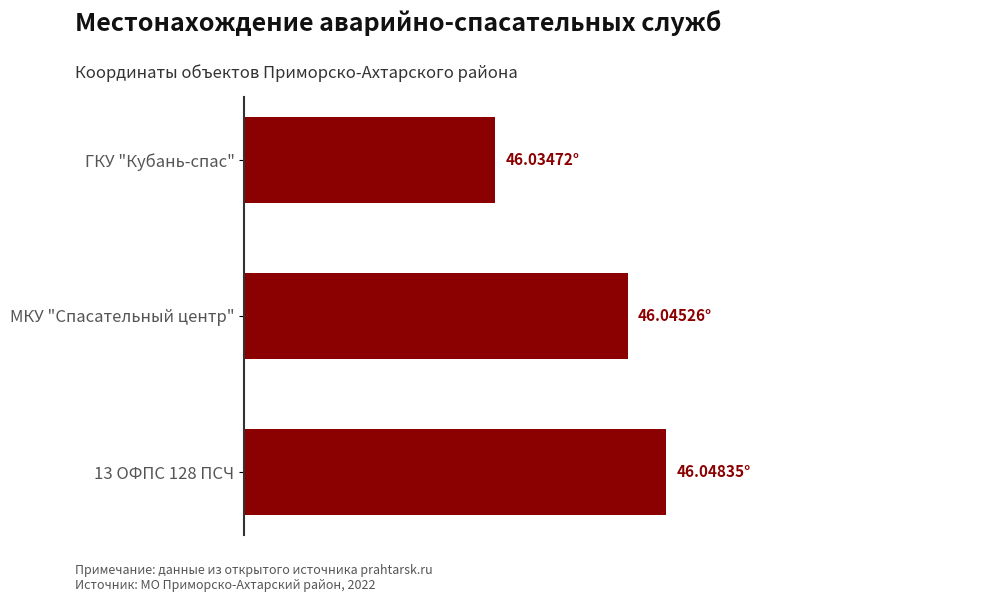

Where is the data nearest to the value 46?

ГКУ "Кубань-спас"